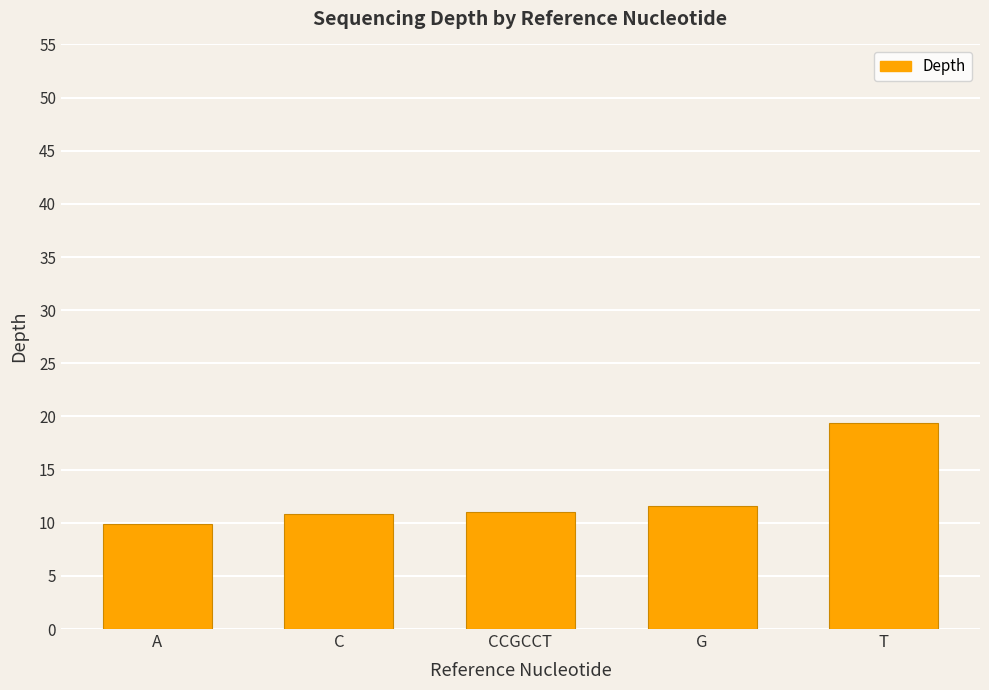

Approximately how many times larger is the value at CCGCCT compared to G?

1.0